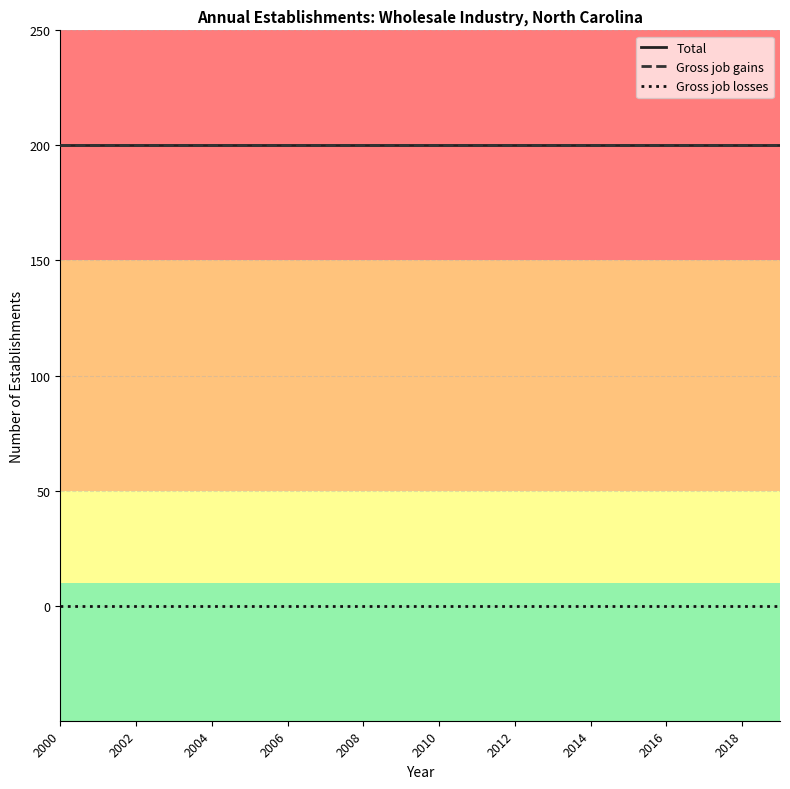

True or false: Gross job losses and Total cross at least once.

False